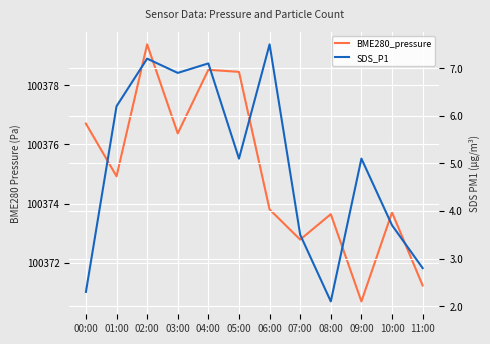

Is it true that BME280_pressure equals 65394.8 at 02:00?

False